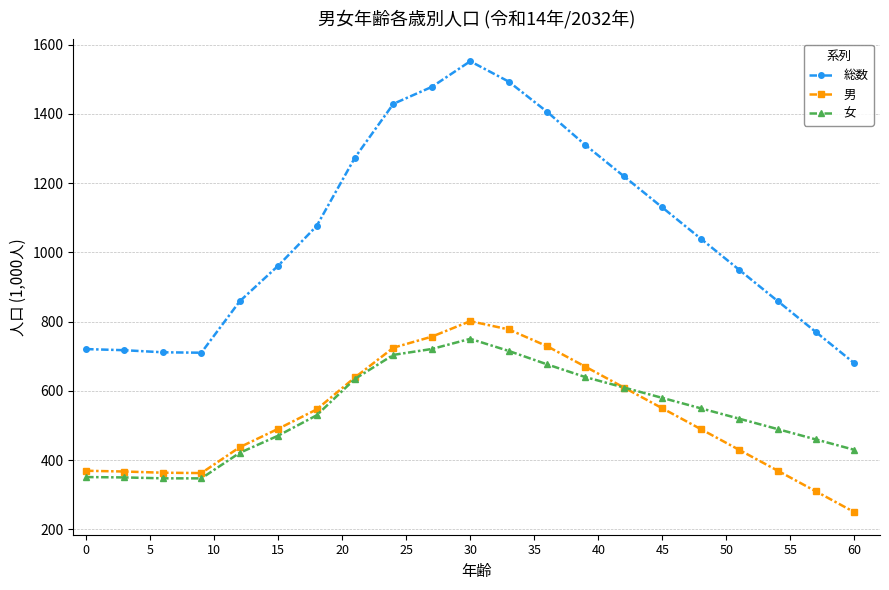

What is the smallest value displayed?

250.0